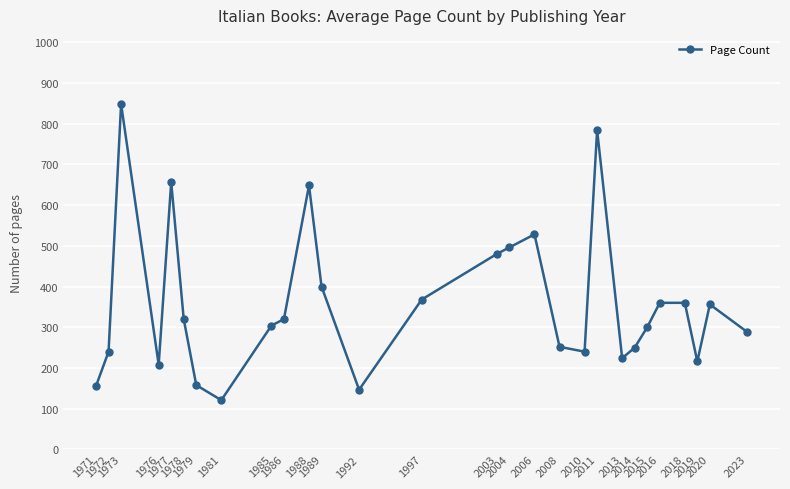

Does the chart display data point markers on the line(s)?

Yes